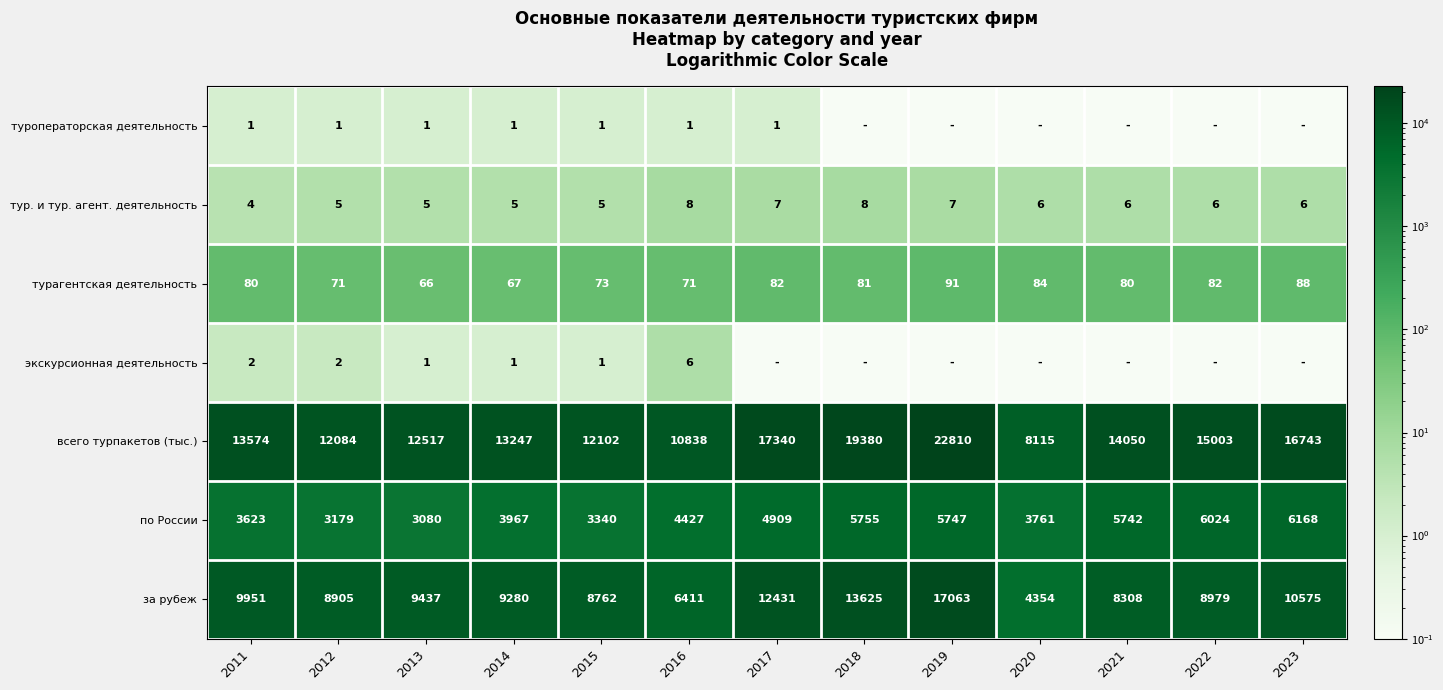

What is the total value across all series at 2015?

24284.0